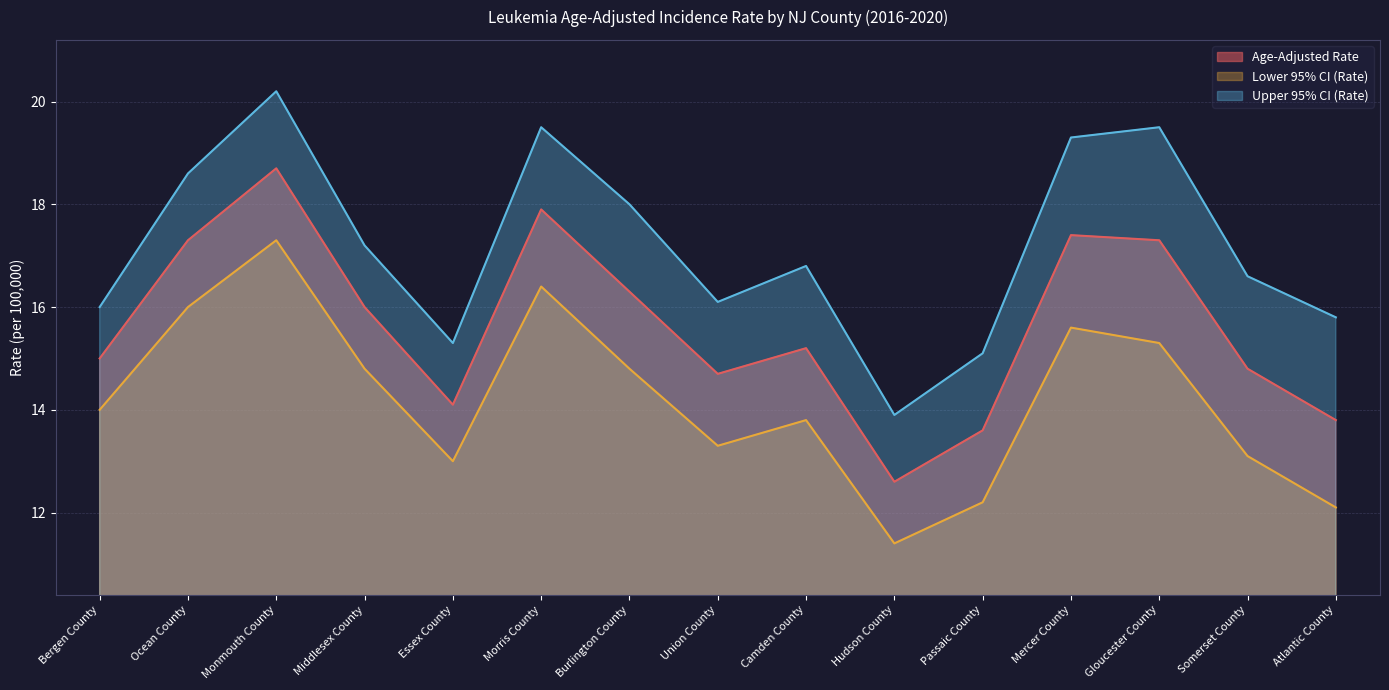

Which label corresponds to the smallest value in the chart?

Hudson County